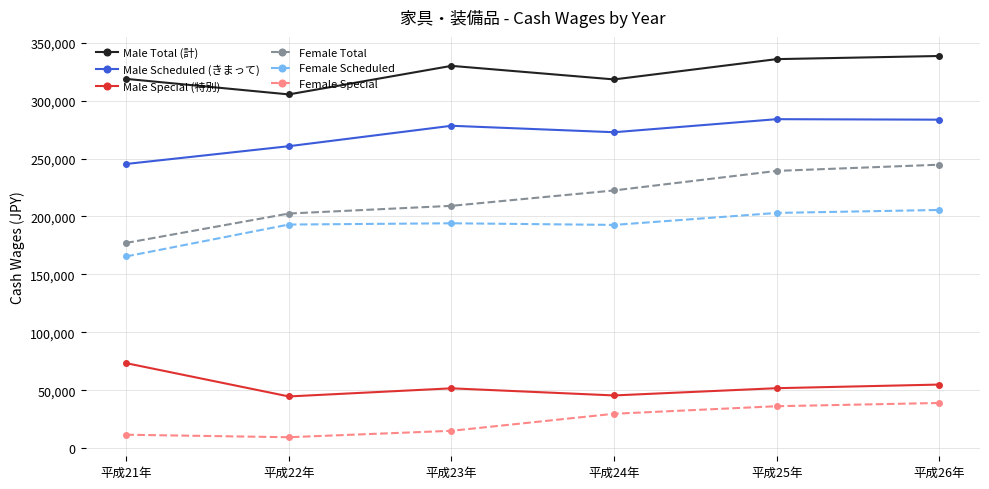

What is the value of the Male Special (特別) point at the 1st from the left?

73431